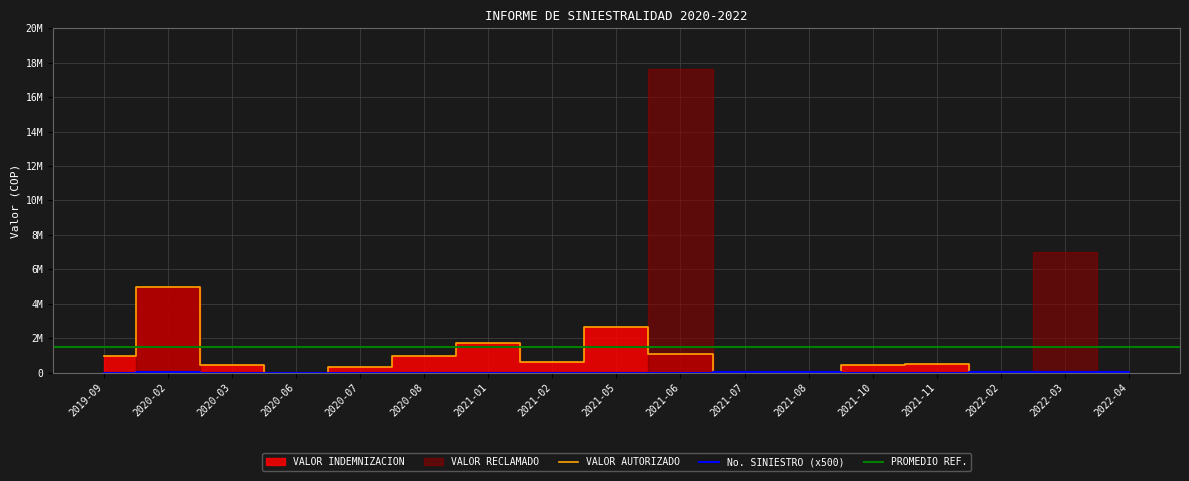

What value does the VALOR INDEMNIZACION series have at 2020-03, to the nearest 100?

429900